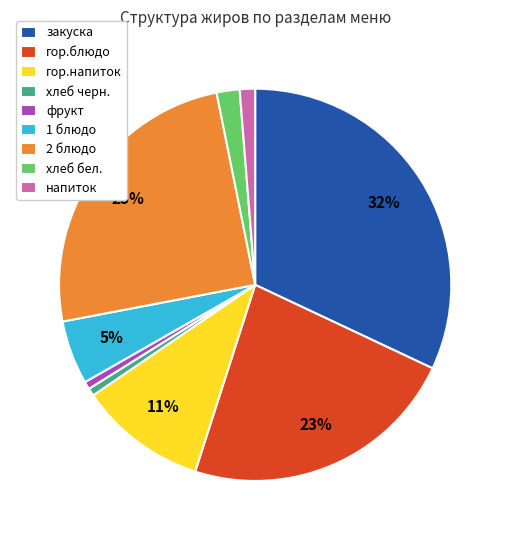

The 2 блюдо slice represents 25% of the pie. True or false?

True